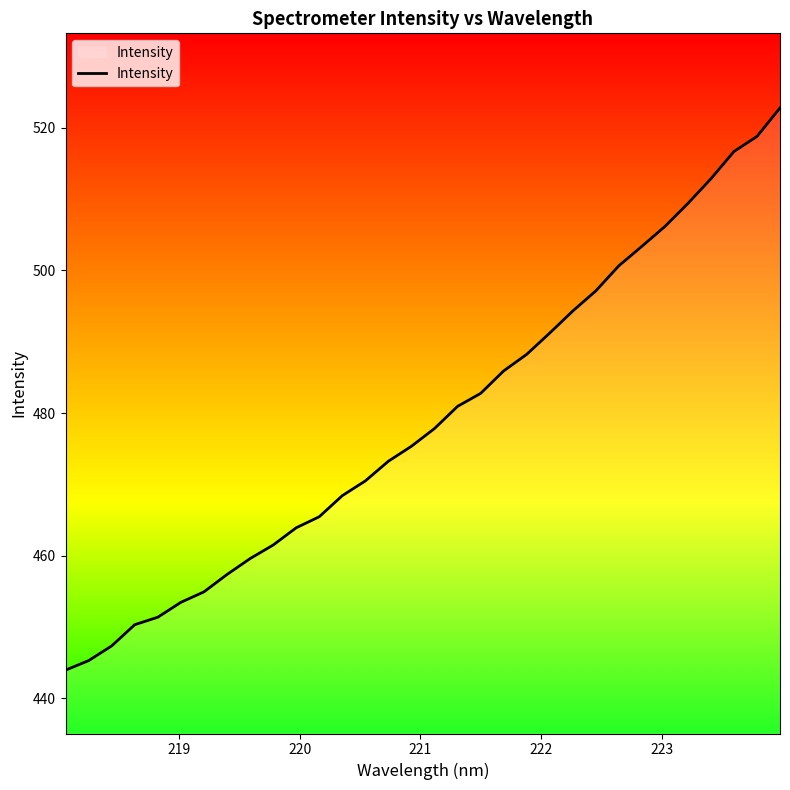

What is the difference between the maximum and minimum values?

78.8